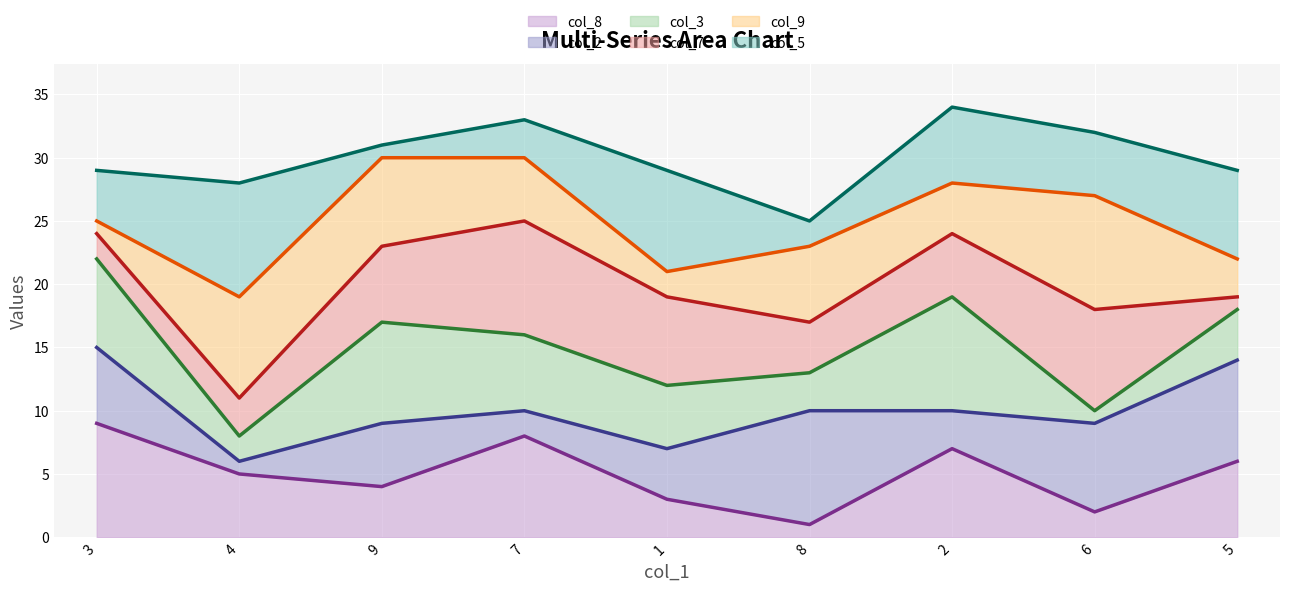

Rank the series at 8 from highest to lowest value.

col_5 line, col_9 line, col_7 line, col_3 line, col_2 line, col_8 line